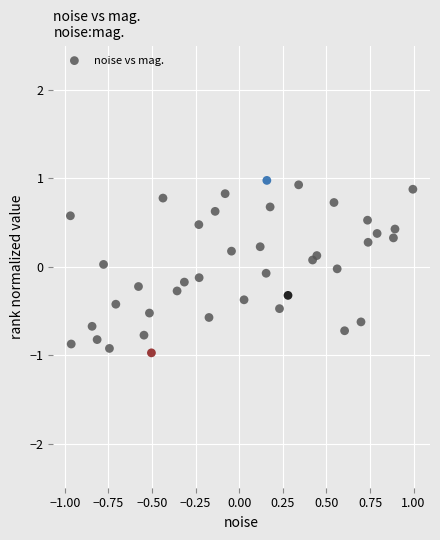

What is the range of X values (max minus min)?

2.0